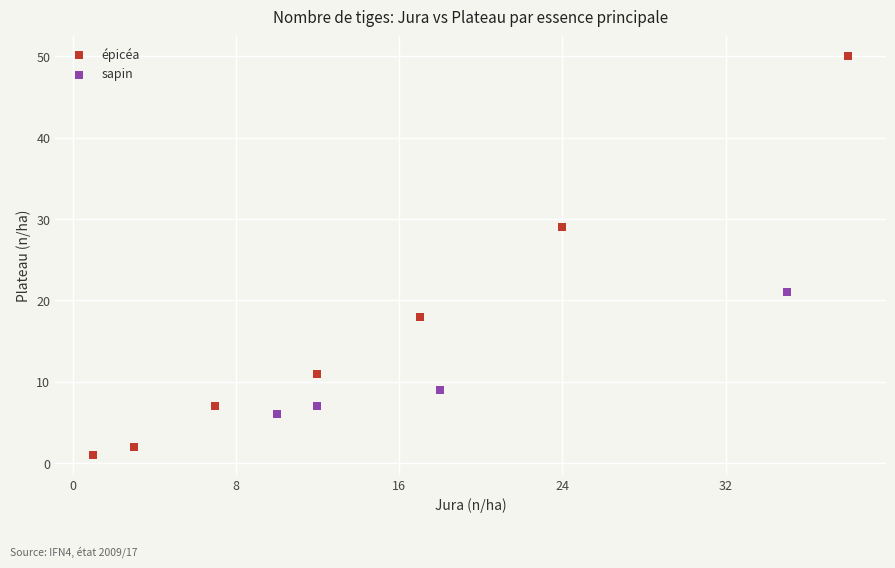

Which series has the largest Y range (max minus min)?

épicéa